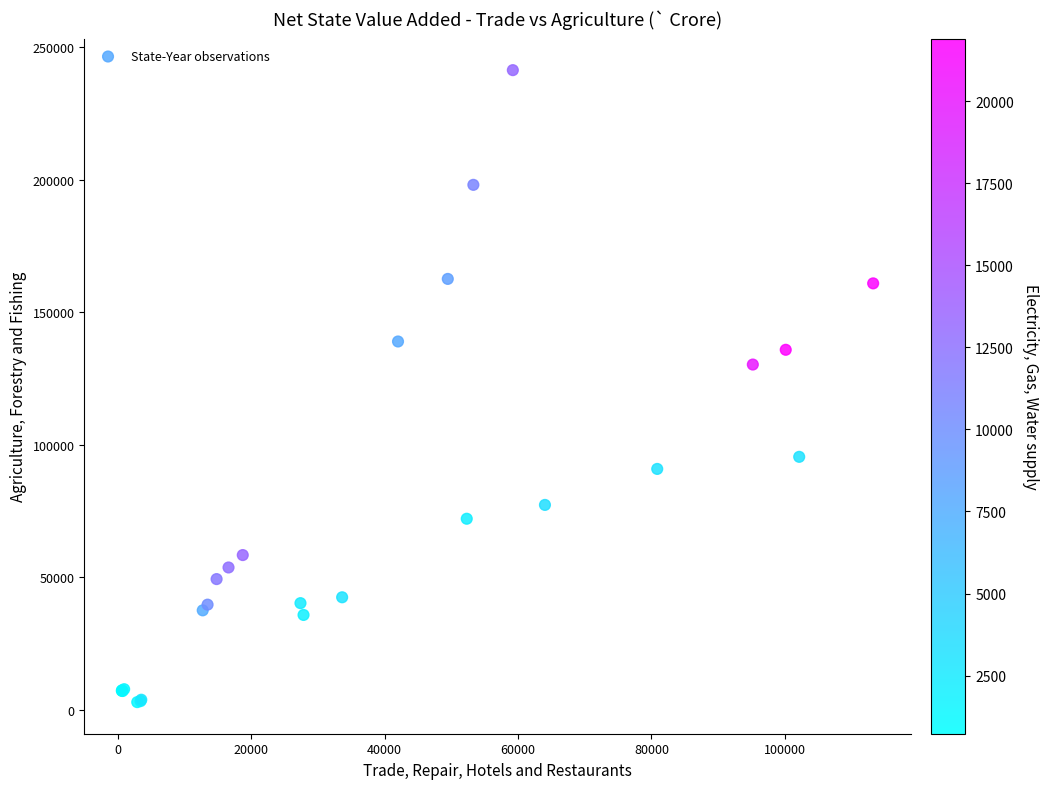

What Y value in the scatter plot is closest to 122104?

130251.2